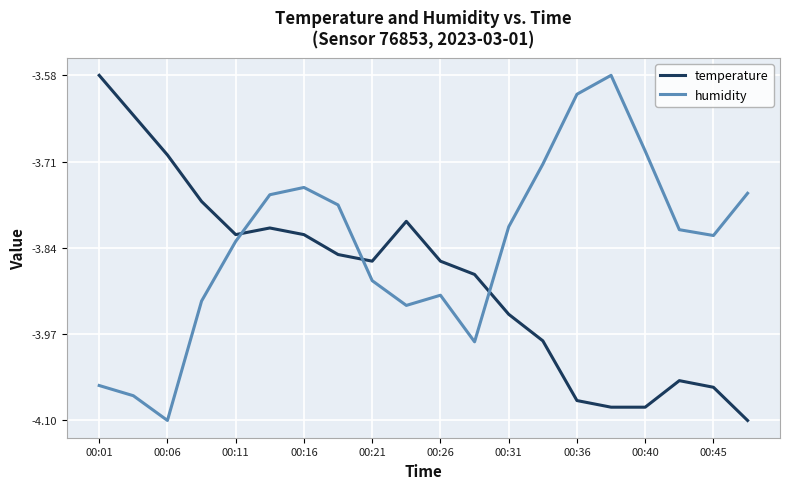

How many intersections are there between temperature and humidity?

3